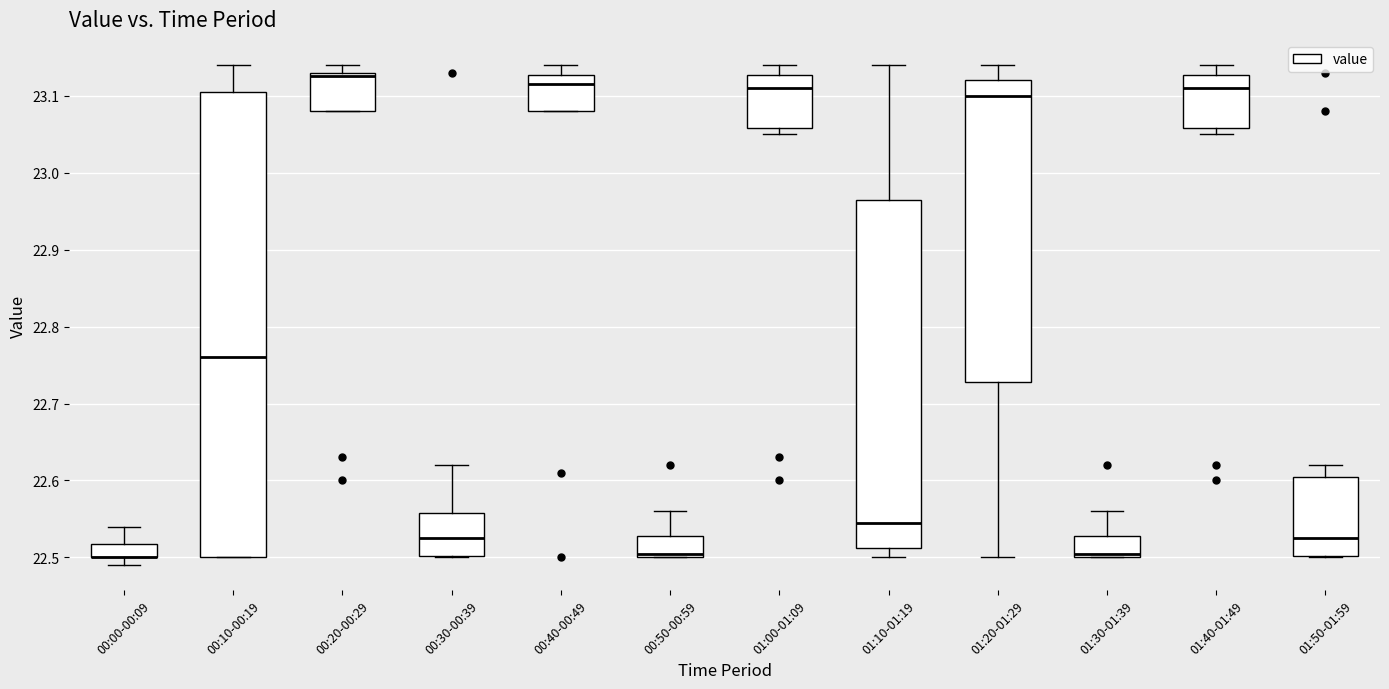

Where does the upper whisker of the box for 01:00-01:09 end on the y-axis? The values are not printed on the chart, so give them approximately, as read against the axis.

23.14